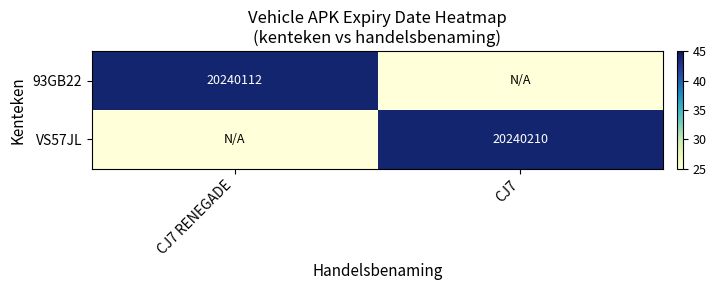

What is the minimum value shown in the chart?

25